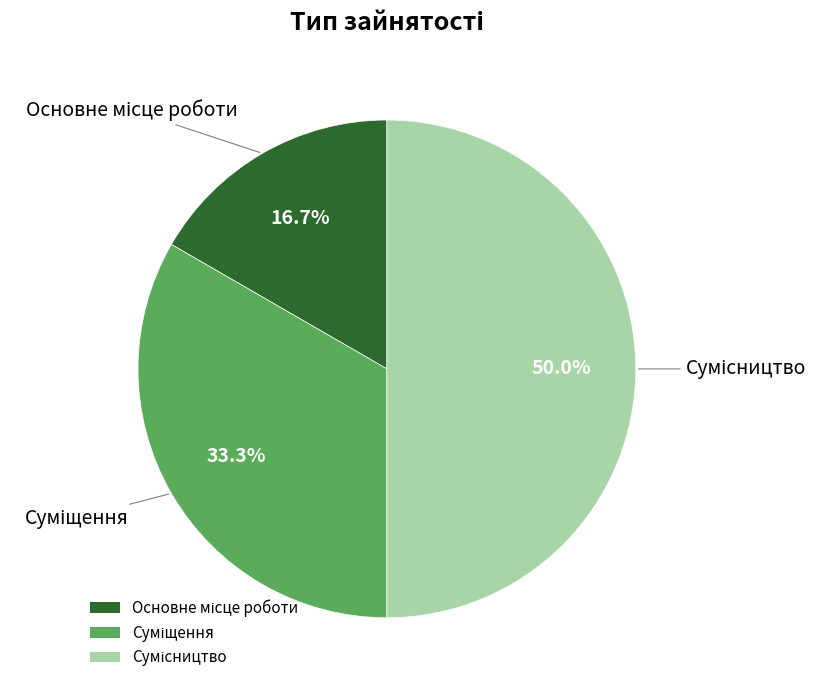

Is there a majority slice in this chart?

No